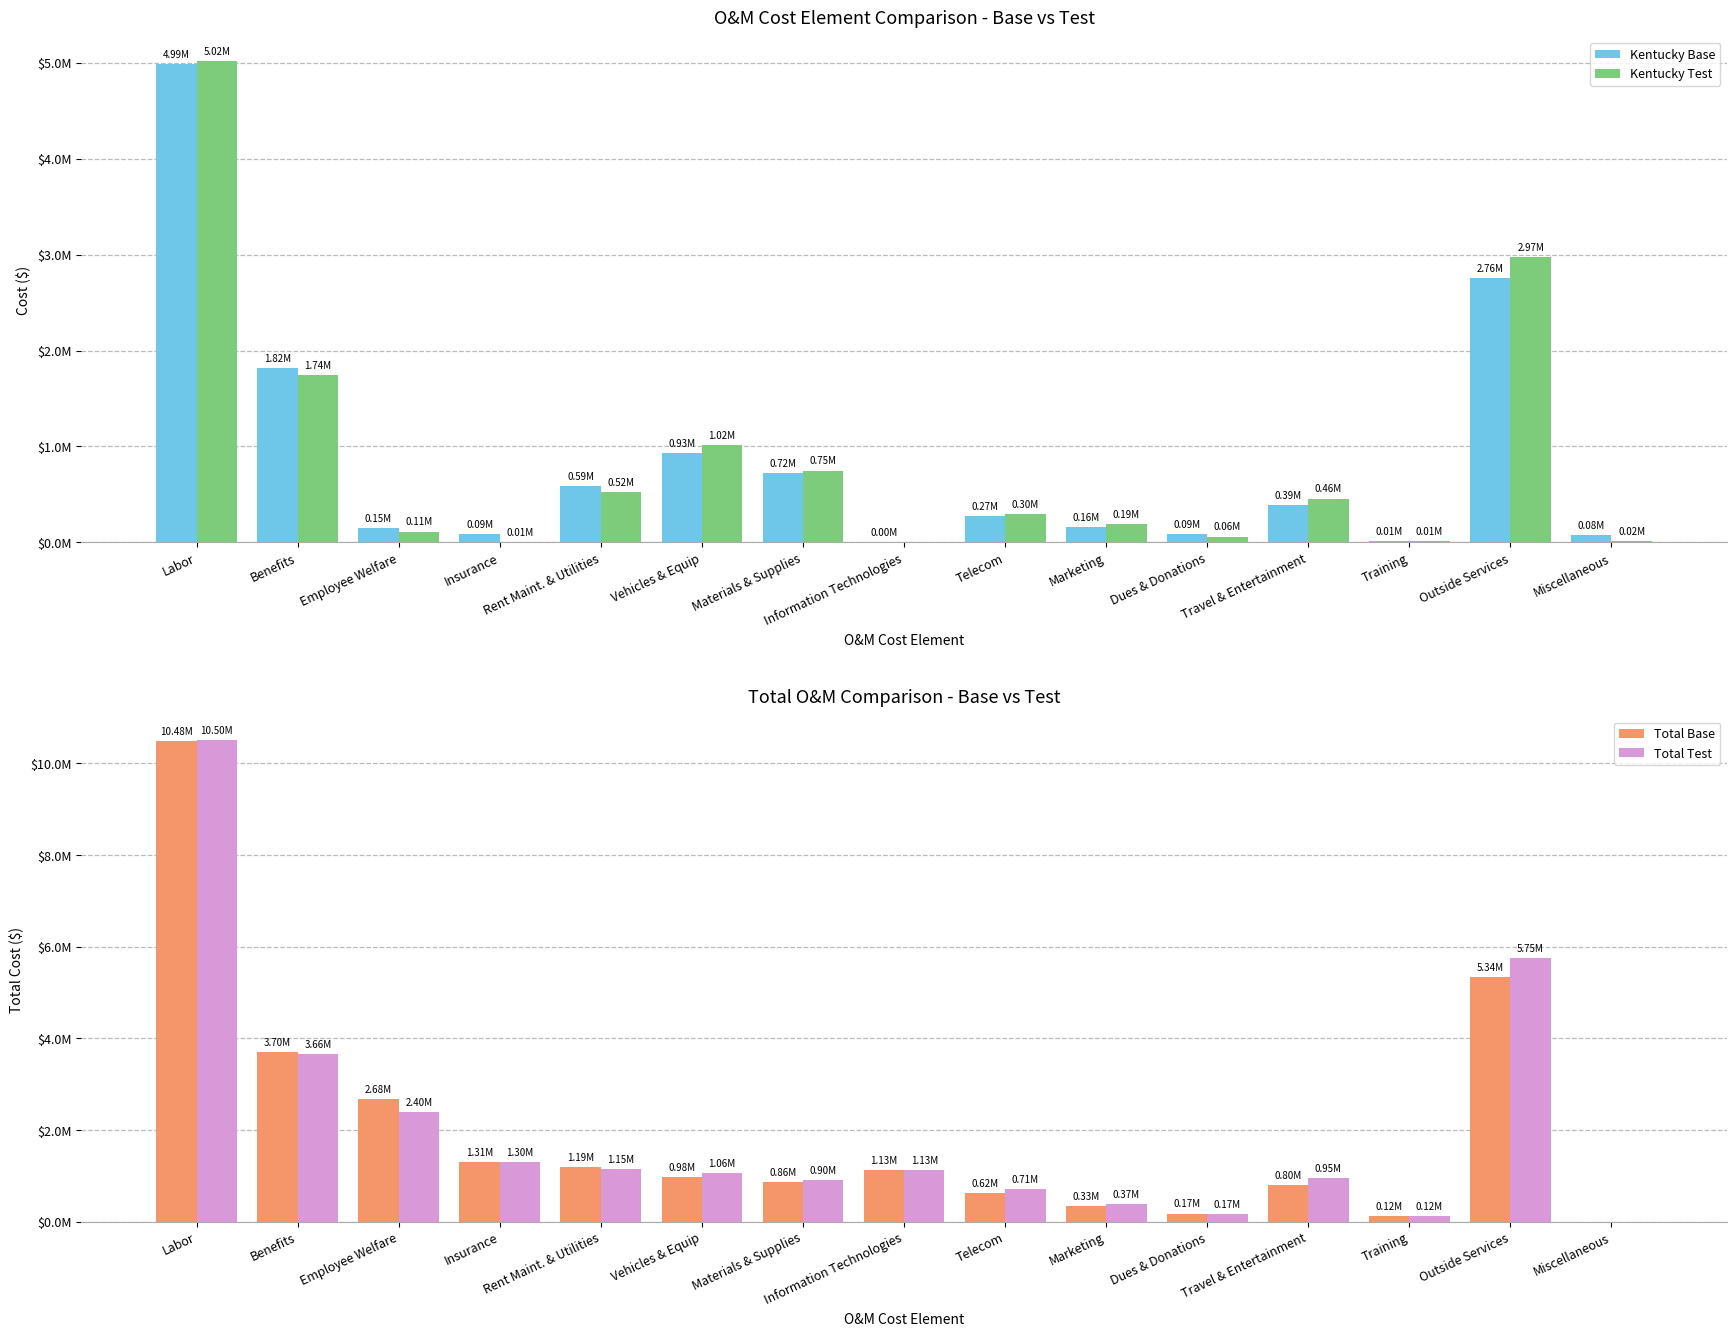

What is the difference between the maximum and minimum values in the Total Base series?

10480527.4